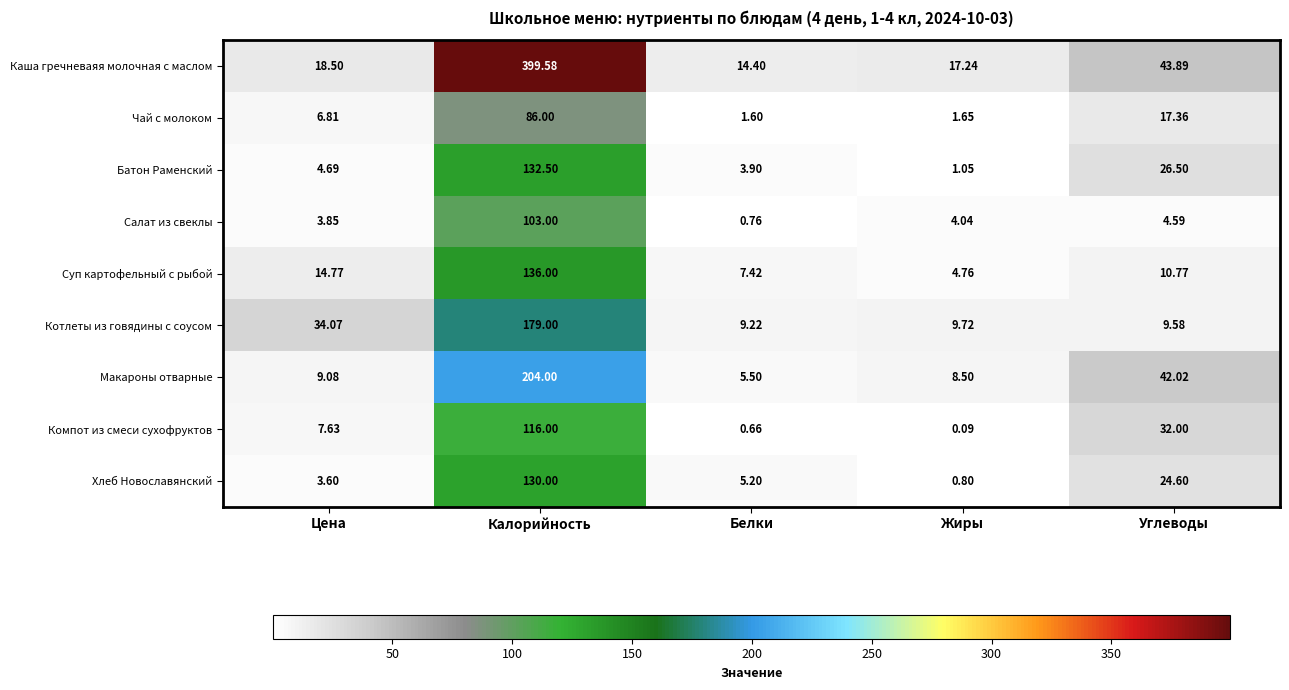

Which series changed the most between Калорийность and Углеводы?

Каша гречневаяя молочная с маслом